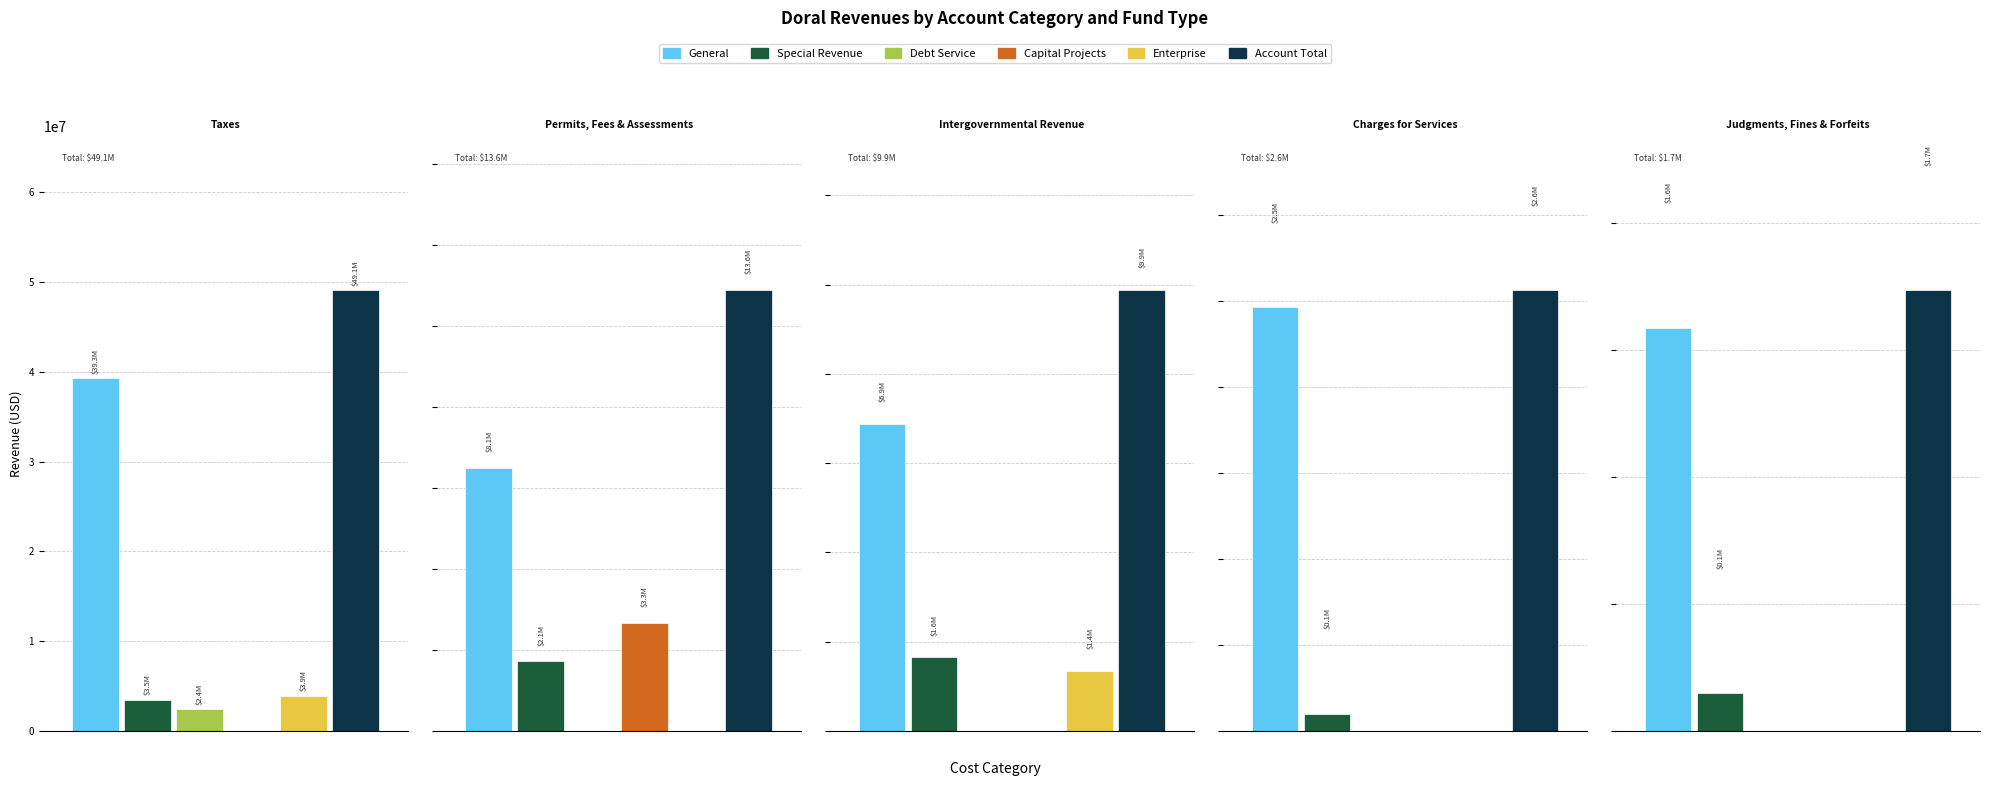

The General series shows 2460940 at Charges for Services. True or false?

True